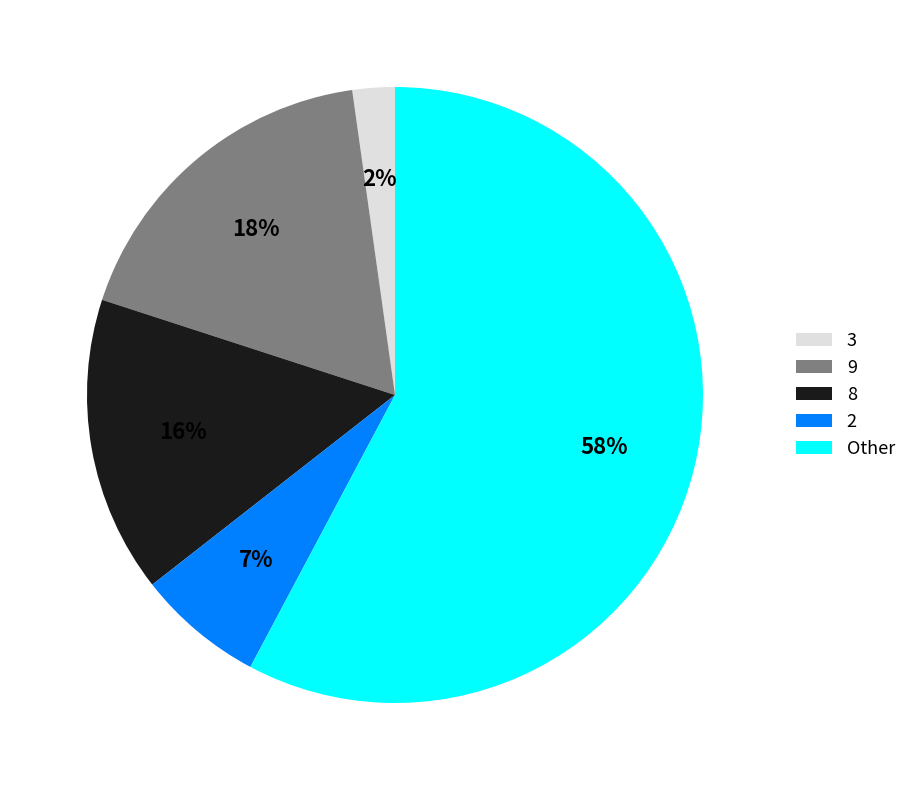

What percentage is the 8 slice, to the nearest percent?

16%